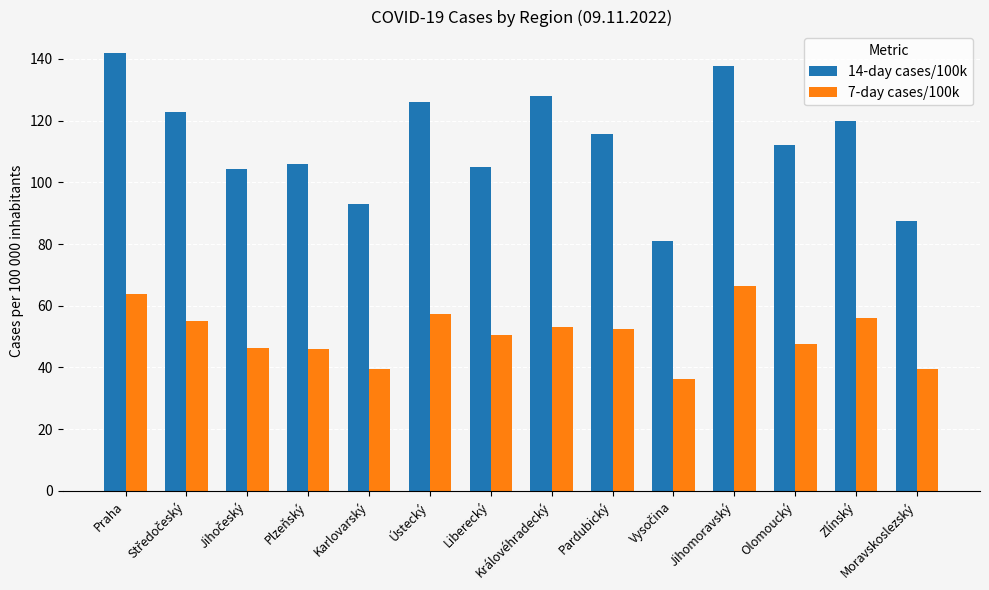

What is the minimum value shown in the chart?

36.2